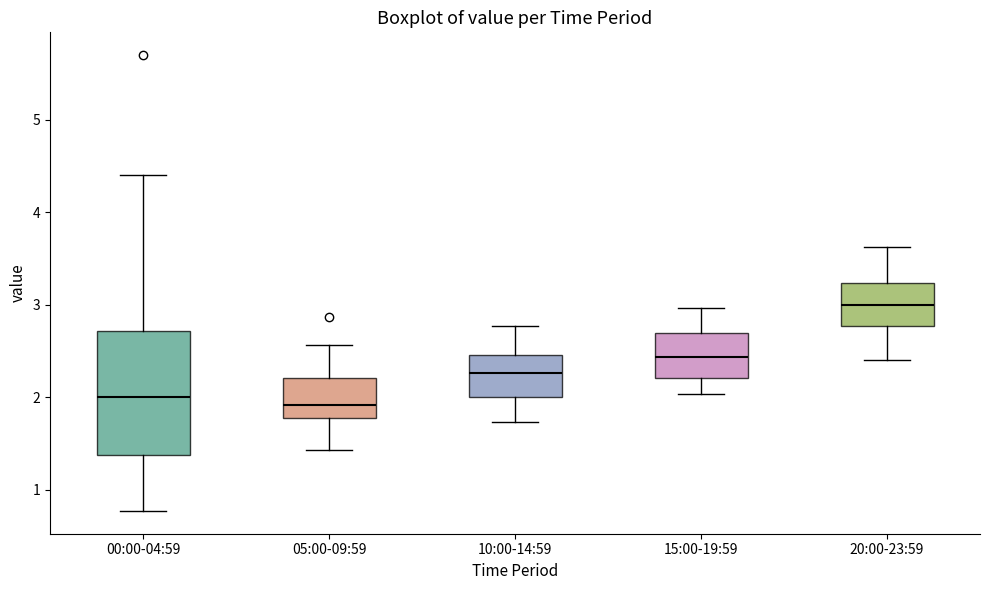

Reading left to right, transcribe this box plot: for each box, give where its median line is, the range the box spans, and where its two whiskers end, as read against the y-axis. The values are not printed on the chart, so give them approximately, as read against the axis.

00:00-04:59: median 2.0, box 1.4 to 2.7, whiskers 0.8 to 4.4
05:00-09:59: median 1.9, box 1.8 to 2.2, whiskers 1.4 to 2.6
10:00-14:59: median 2.3, box 2.0 to 2.5, whiskers 1.7 to 2.8
15:00-19:59: median 2.4, box 2.2 to 2.7, whiskers 2.0 to 3.0
20:00-23:59: median 3.0, box 2.8 to 3.2, whiskers 2.4 to 3.6